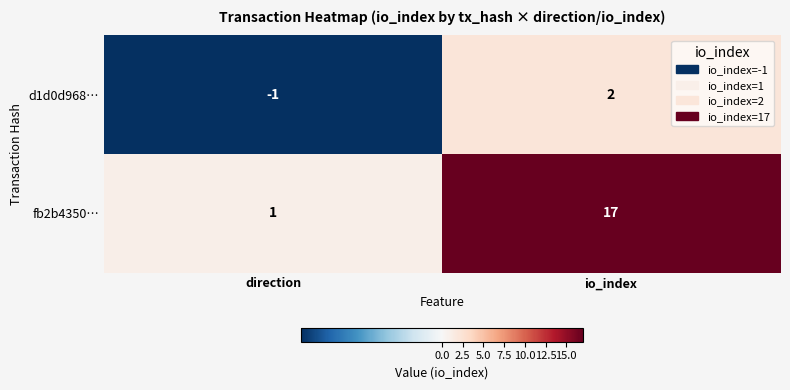

What is the average value of the fb2b4350… series?

9